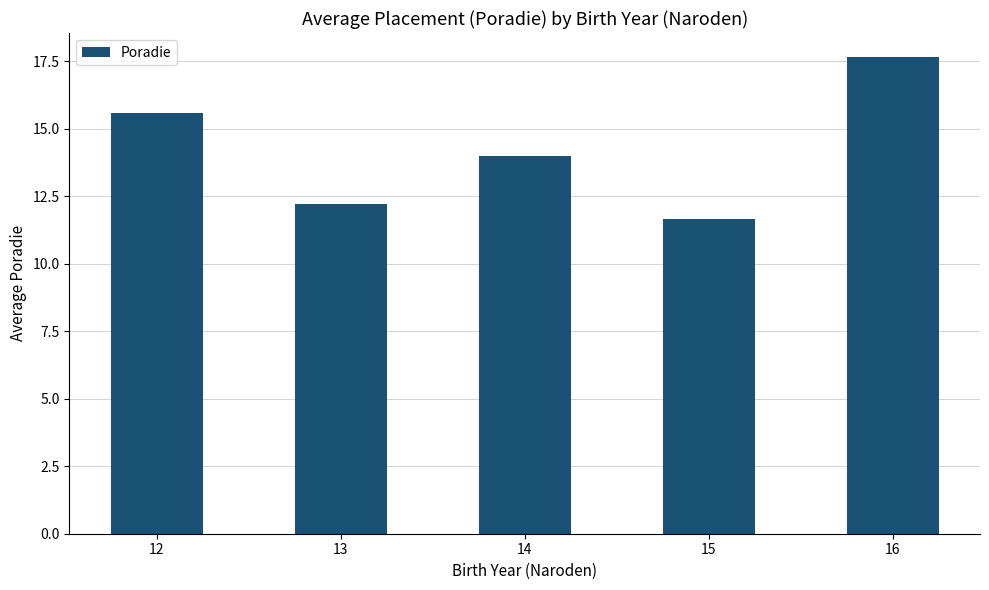

Reading right to left, list all the values displayed in this chart.

17.7	11.7	14.0	12.2	15.6